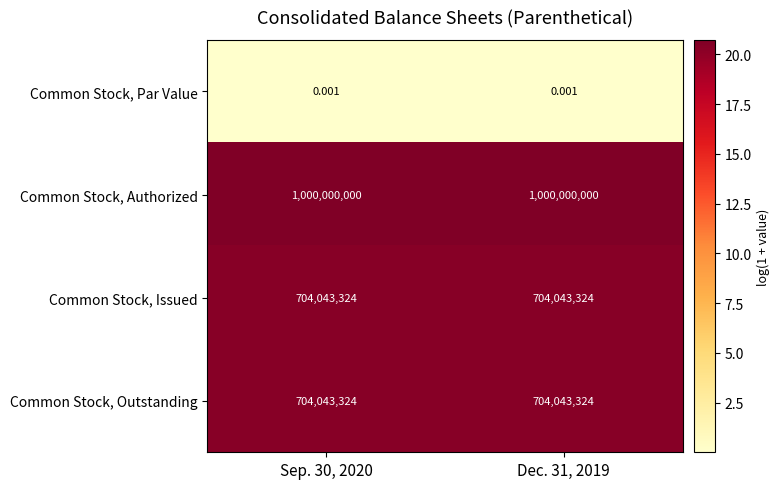

What is the total value across all series at Sep. 30, 2020?

2408086648.0